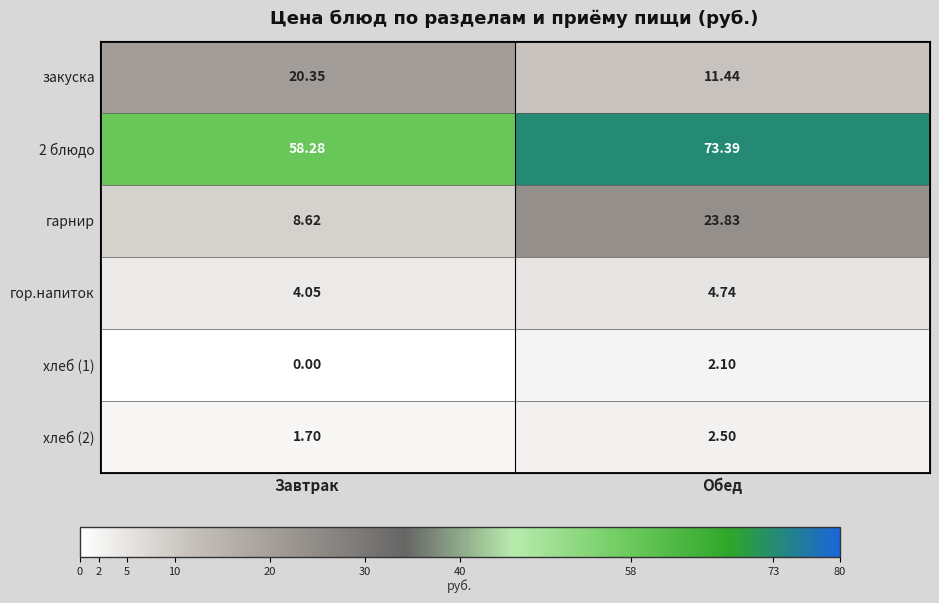

List the series in order of their peak value, highest first.

2 блюдо, гарнир, закуска, гор.напиток, хлеб (2), хлеб (1)